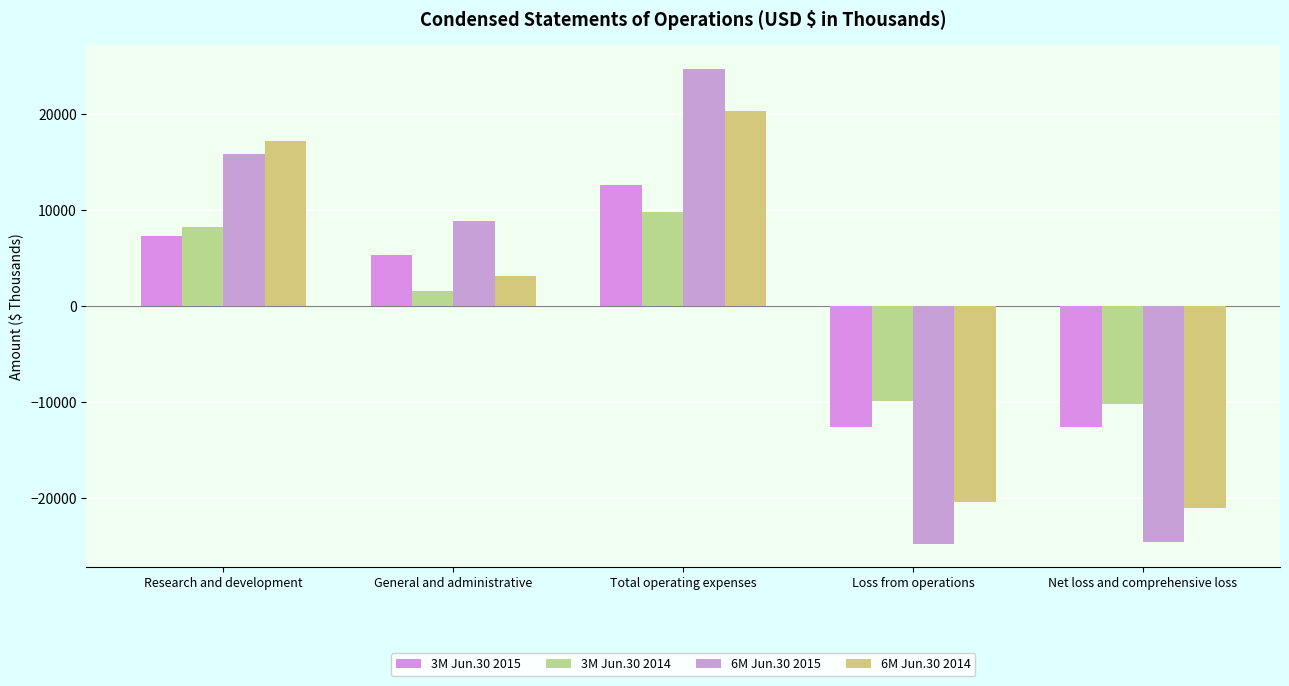

What is the value of the 3M Jun.30 2014 bar at the 3rd from the left?

9828